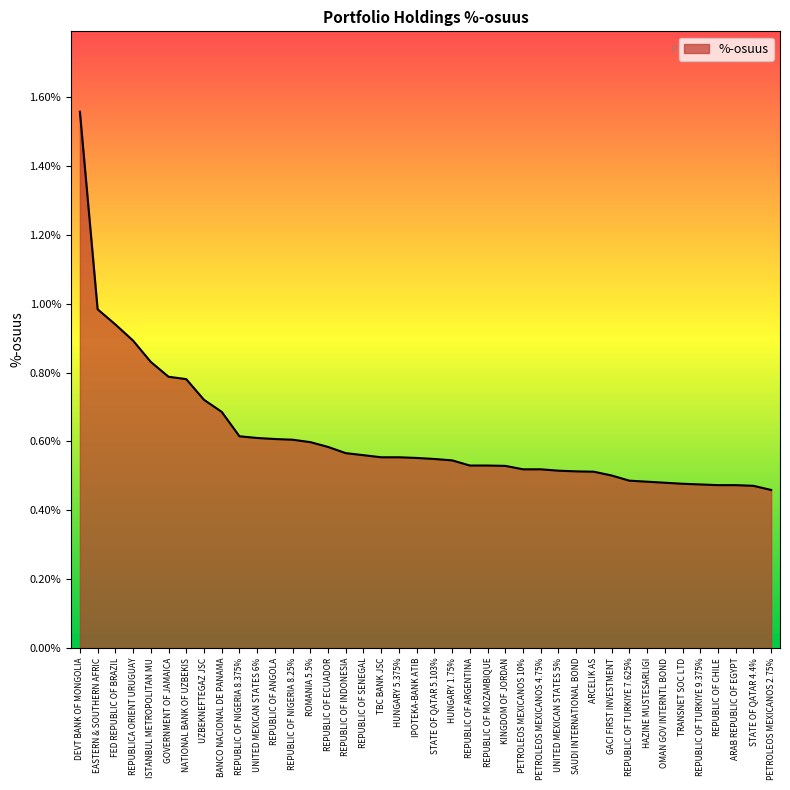

What position from the left is UZBEKNEFTEGAZ JSC?

8